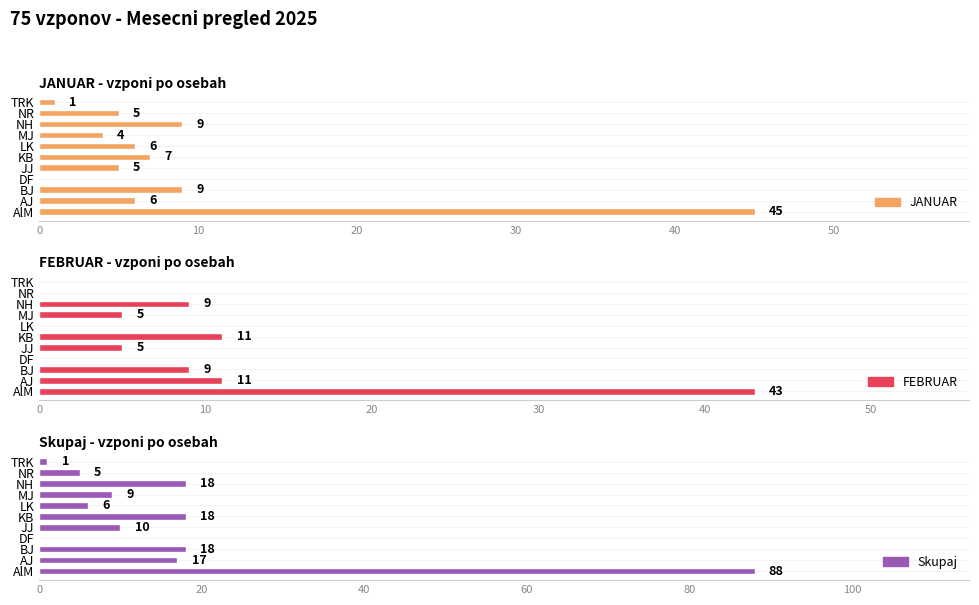

Reading right to left, transcribe all the data shown in this chart.

JANUAR: 1	5	9	4	6	7	5	0	9	6	45
FEBRUAR: 0	0	9	5	0	11	5	0	9	11	43
Skupaj: 1	5	18	9	6	18	10	0	18	17	88